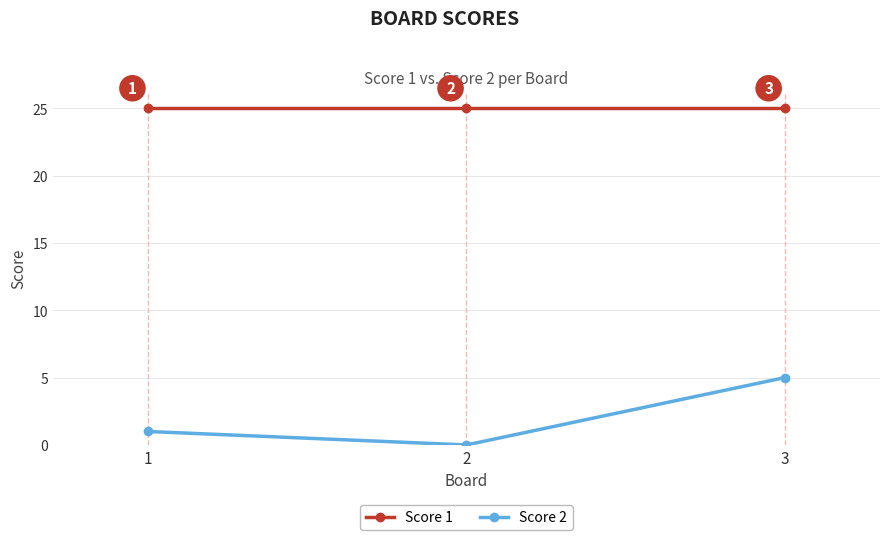

How many values in the Score 2 series are below 1?

1